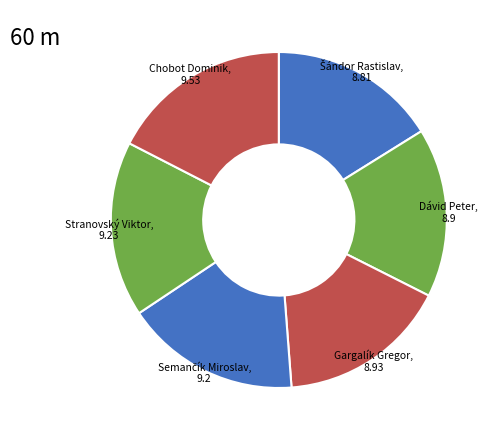

How many segments does this pie chart have?

6